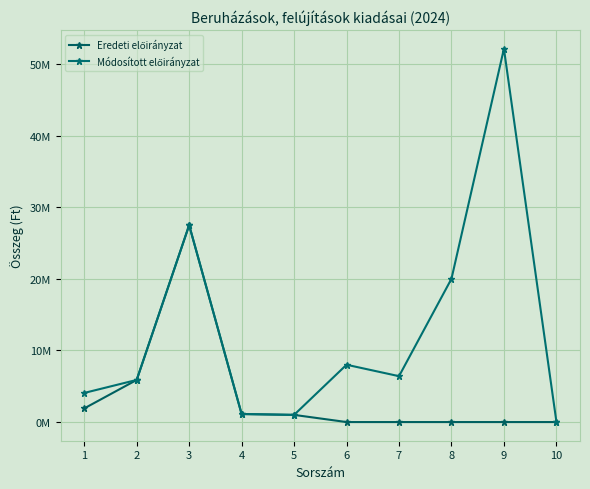

Is it true that Eredeti előirányzat equals 27483222 at 3?

True